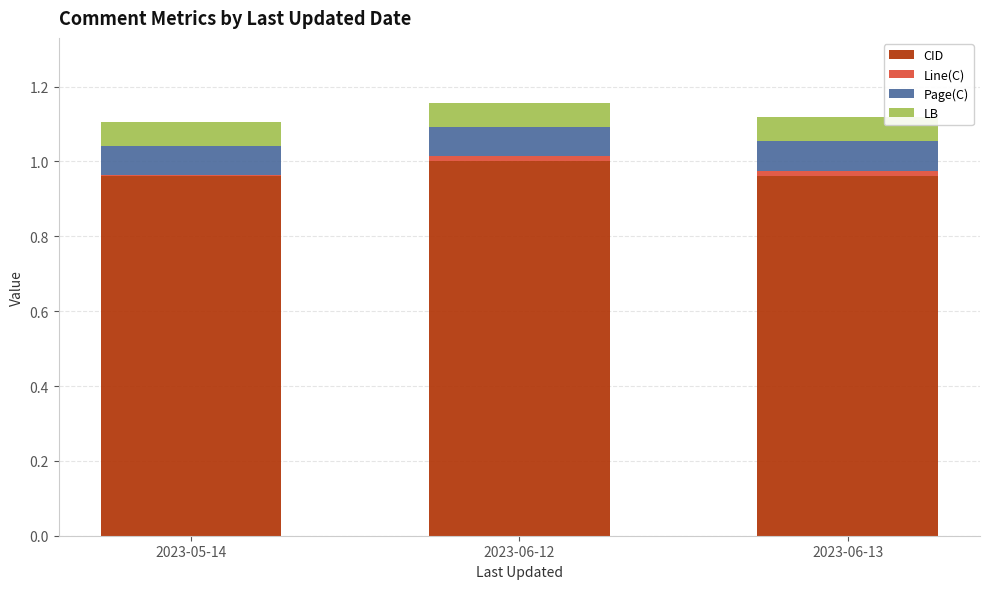

Is it true that CID equals 0.4 at 2023-06-12?

False